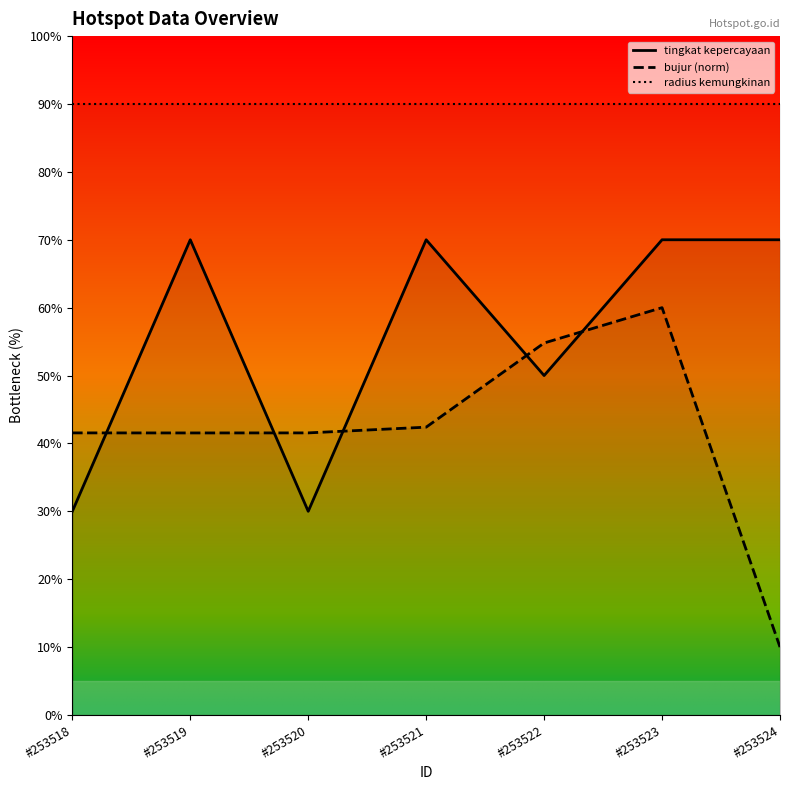

True or false: bujur (norm) and radius kemungkinan cross at least once.

False